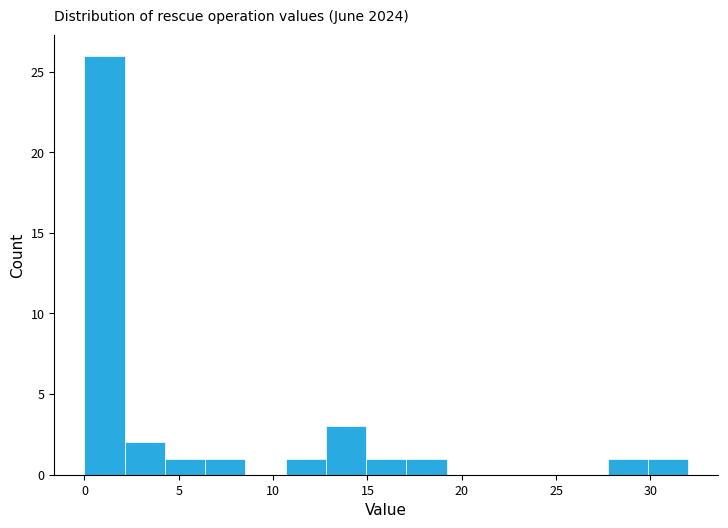

Which range on the x-axis has the tallest bar?

0.0 to 2.0